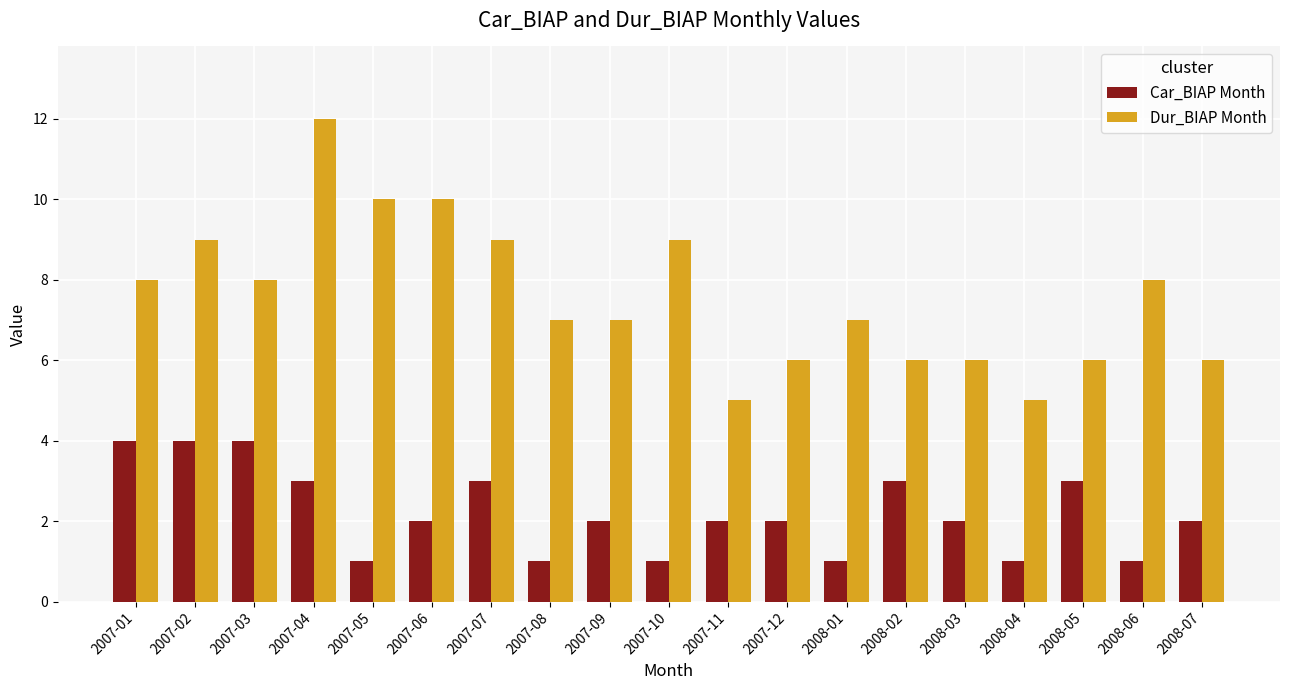

How many series are shown in this chart?

2